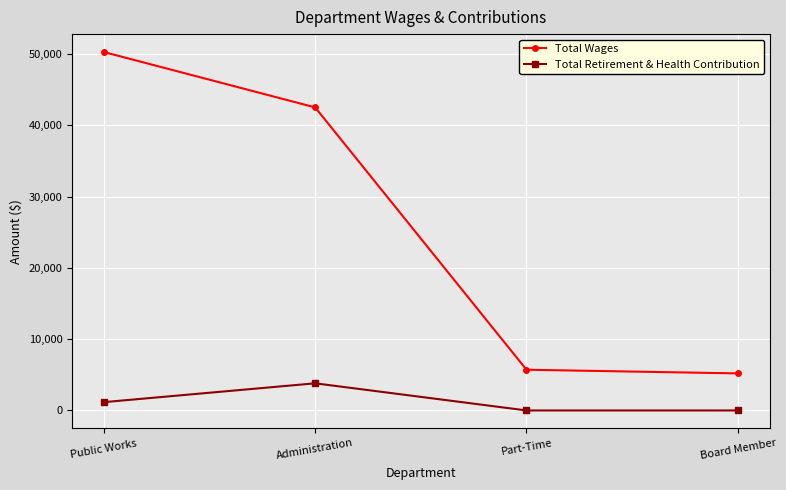

What are all the series names shown in the legend?

Total Wages, Total Retirement & Health Contribution